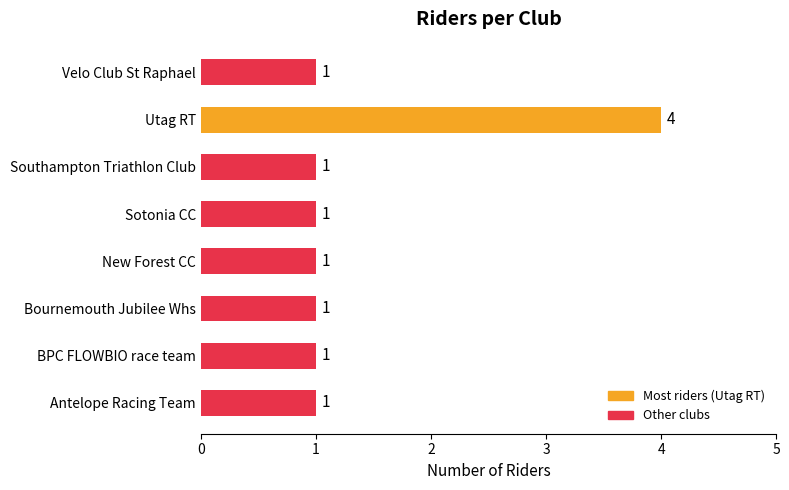

How many bars are there in total?

8